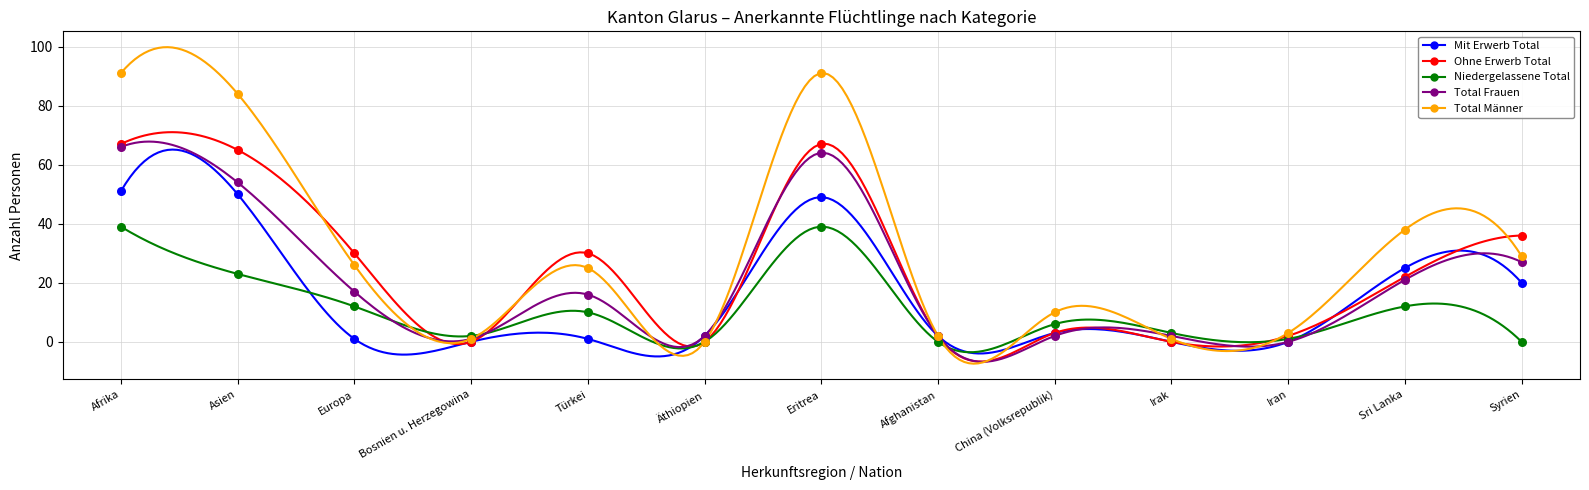

Which series contains the lowest Y value?

Mit Erwerb Total